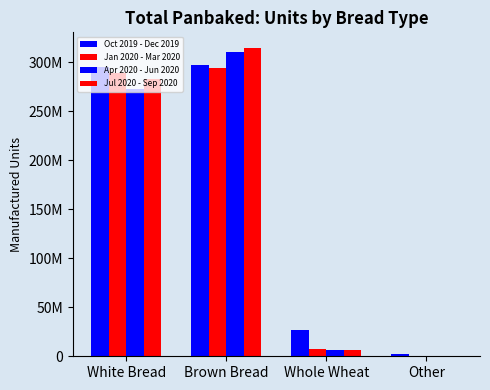

Where does the Apr 2020 - Jun 2020 series first go above 272850866?

Brown Bread